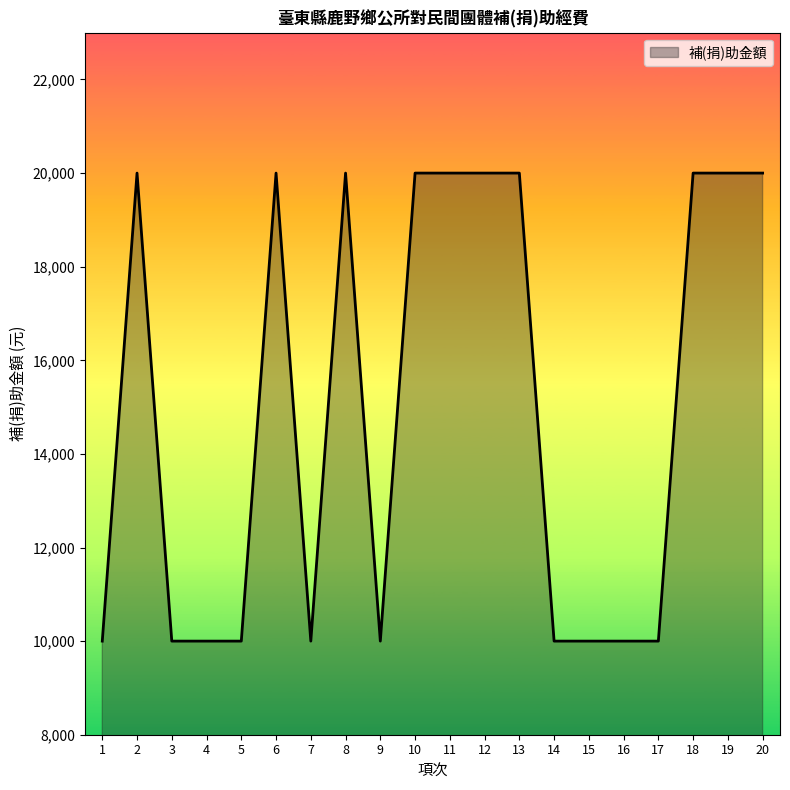

What is the ratio of the value at 2 to the value at 17?

2.0